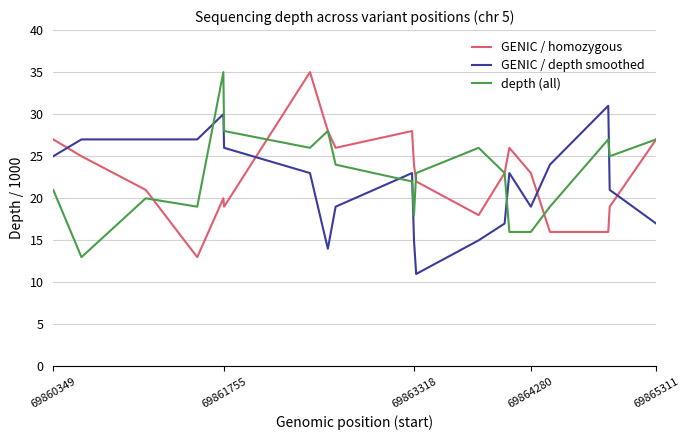

How many lines are shown in the chart?

3